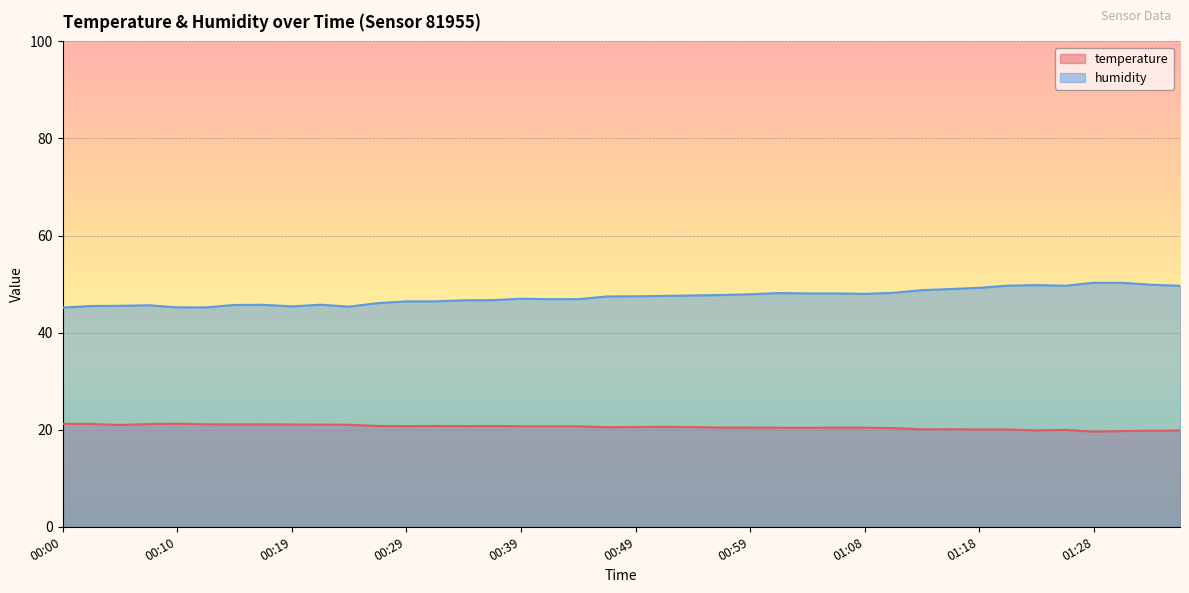

What position from the left is 01:33?

39